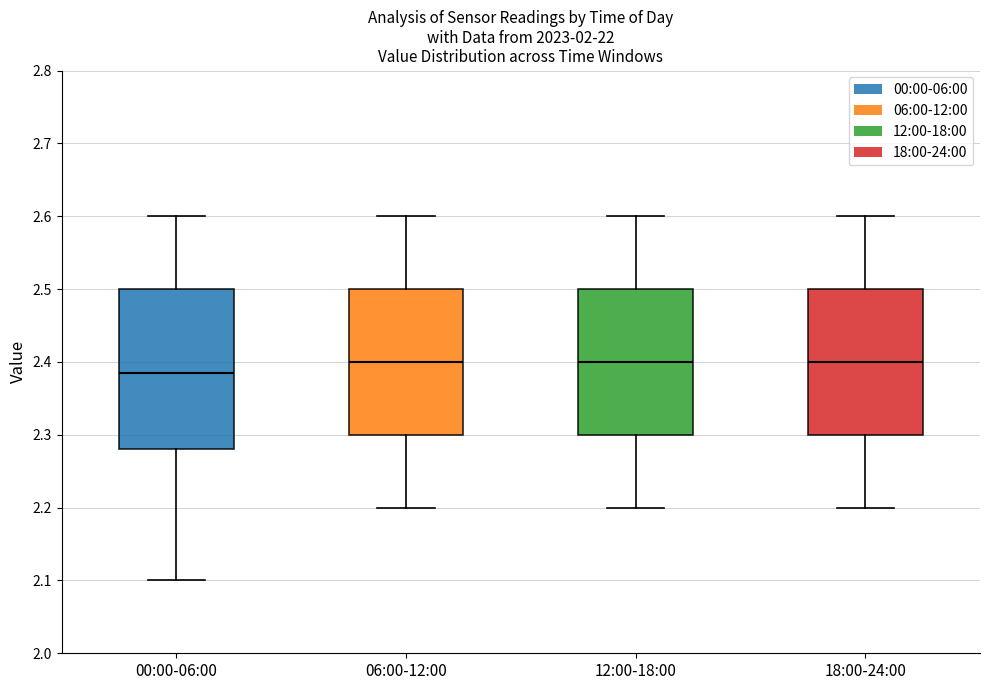

Reading left to right, read every box against the y-axis: the position of its median line, the range the box covers, and the ends of its whiskers. The values are not printed on the chart, so give them approximately, as read against the axis.

00:00-06:00: median 2.39, box 2.28 to 2.50, whiskers 2.10 to 2.60
06:00-12:00: median 2.40, box 2.30 to 2.50, whiskers 2.20 to 2.60
12:00-18:00: median 2.40, box 2.30 to 2.50, whiskers 2.20 to 2.60
18:00-24:00: median 2.40, box 2.30 to 2.50, whiskers 2.20 to 2.60